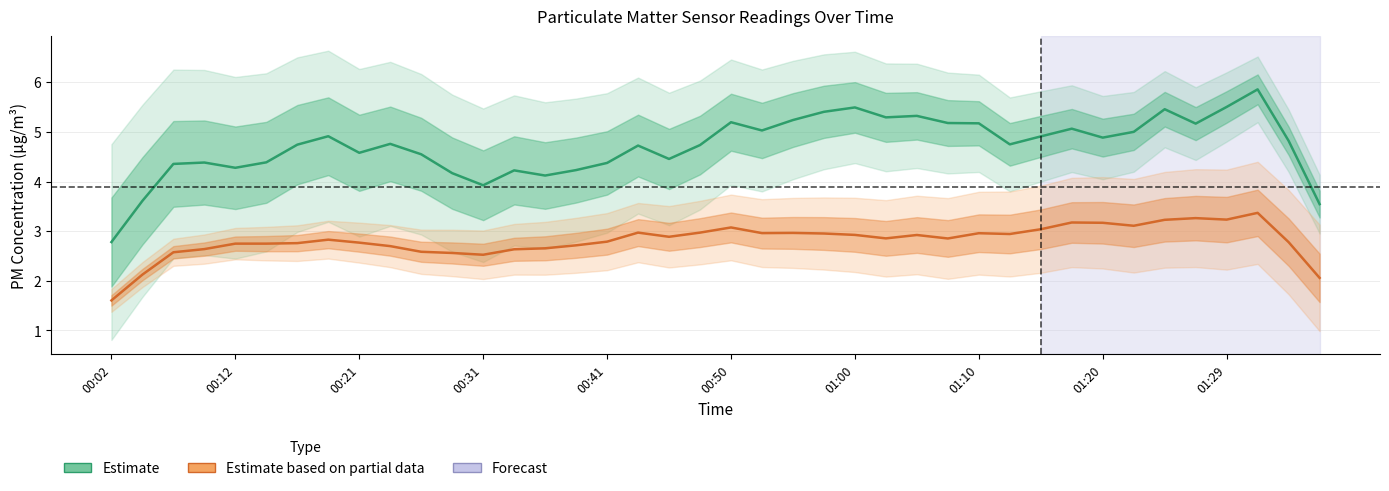

What is the smallest value displayed?

1.6